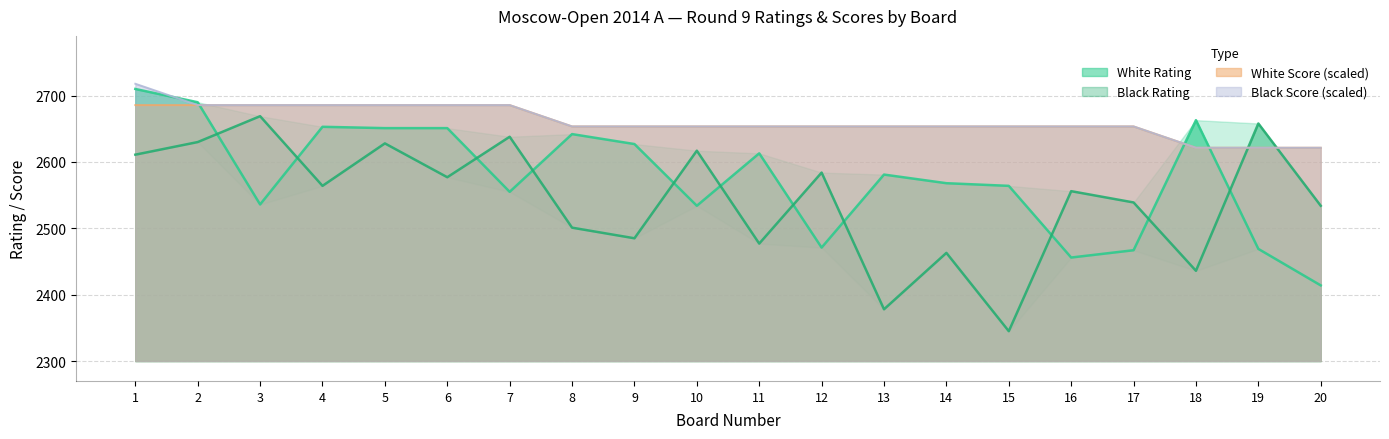

At how many categories does at least one series exceed 2494?

20